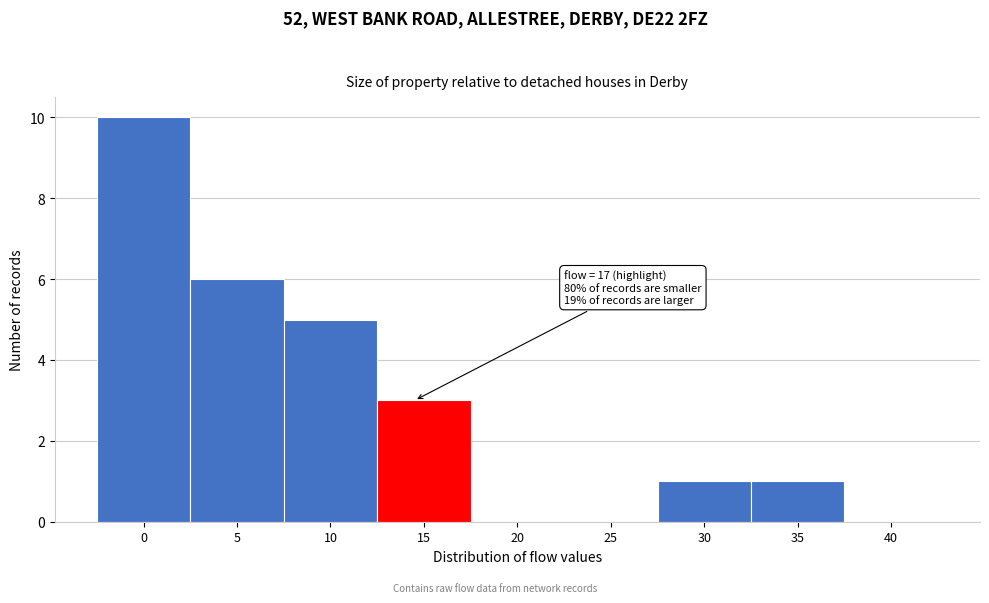

Reading left to right, what are all the values shown in this chart?

0=10	5=6	10=5	15=3	20=0	25=0	30=1	35=1	40=0